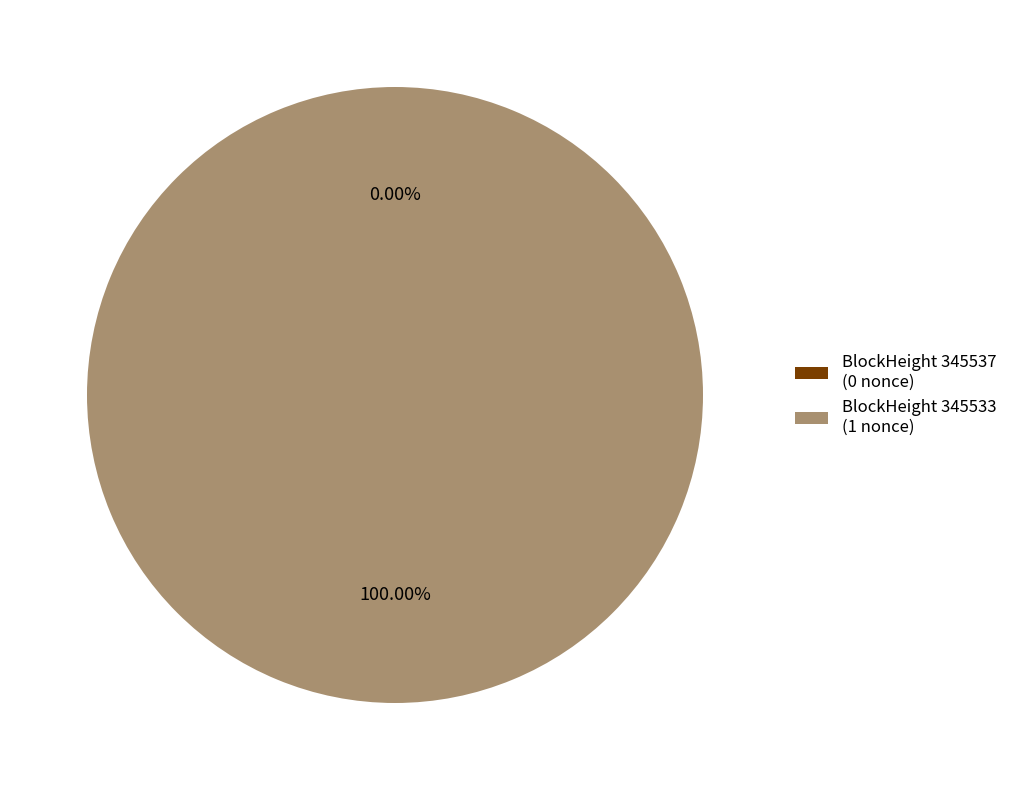

Between 345537 and 345533, which is larger?

345533